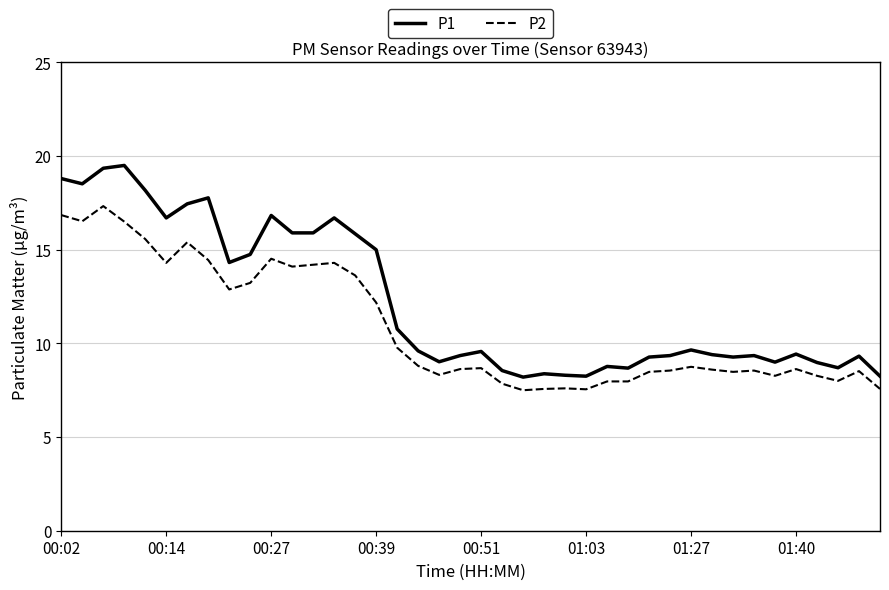

True or false: P1 and P2 intersect in this chart.

False